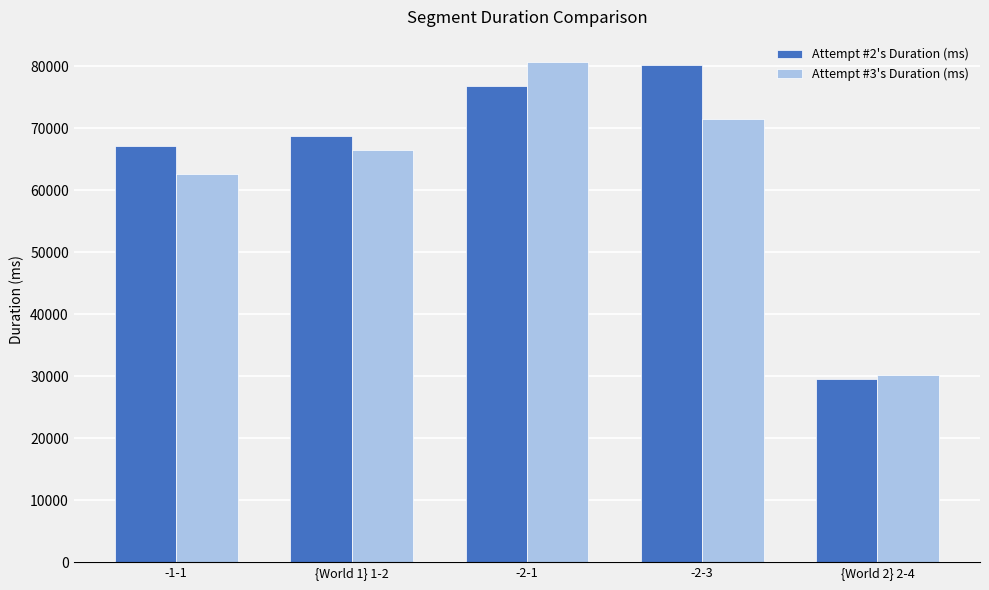

How many bars are there in each group?

2